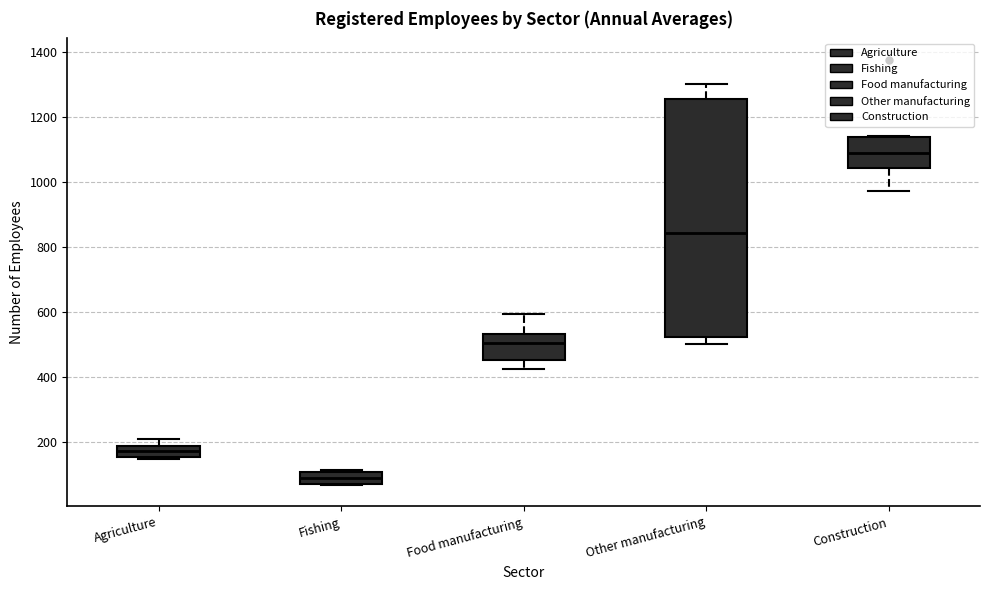

Reading left to right, transcribe this box plot: for each box, give where its median line is, the range the box spans, and where its two whiskers end, as read against the y-axis. The values are not printed on the chart, so give them approximately, as read against the axis.

Agriculture: median 180 (inside the box), box 160 to 180, whiskers 140 to 200
Fishing: median 80, box 60 to 100, whiskers 60 to 120
Food manufacturing: median 500, box 460 to 540, whiskers 420 to 600
Other manufacturing: median 840, box 520 to 1260, whiskers 500 to 1300
Construction: median 1100, box 1040 to 1140, whiskers 980 to 1140